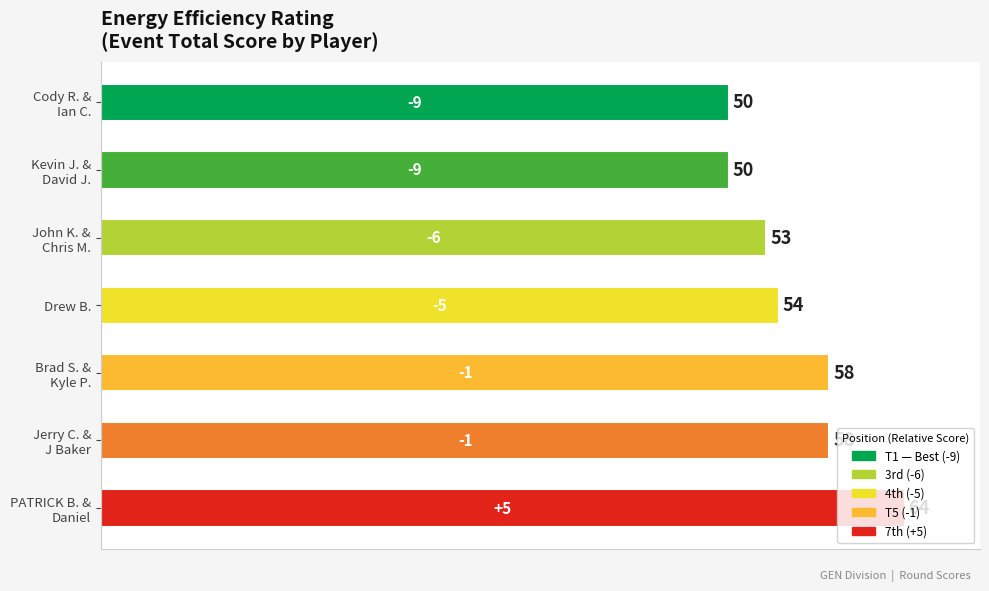

What is the value of the 3rd bar from the top?

53